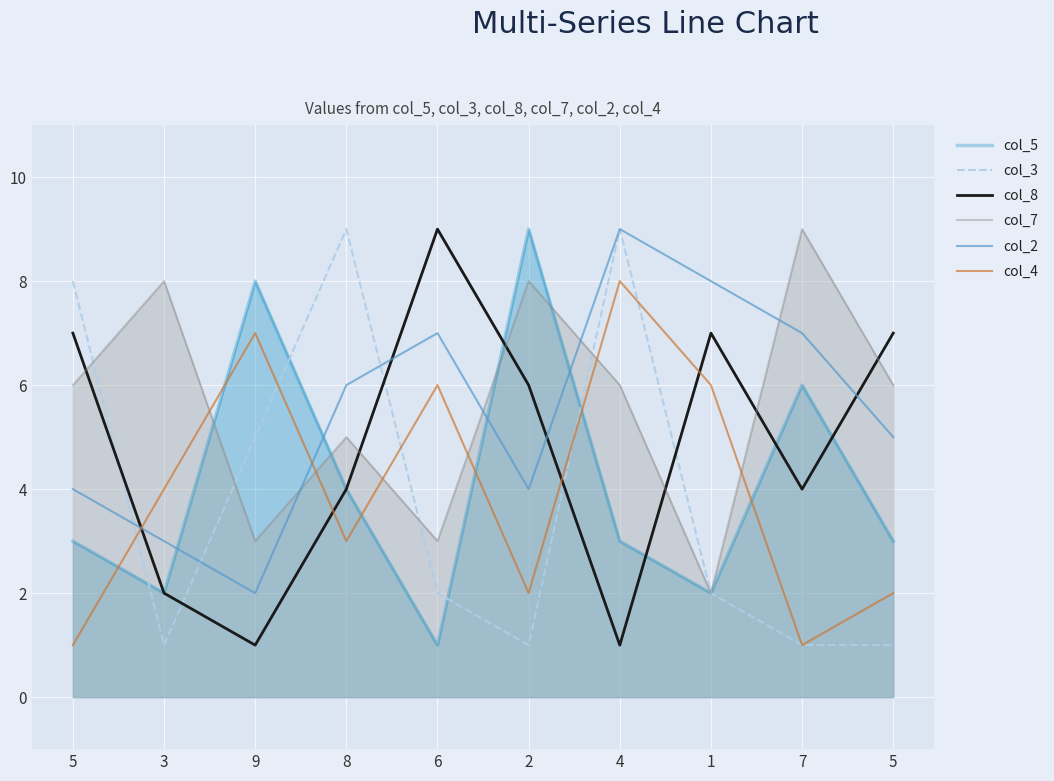

Where does the col_4 series first go above 4?

9